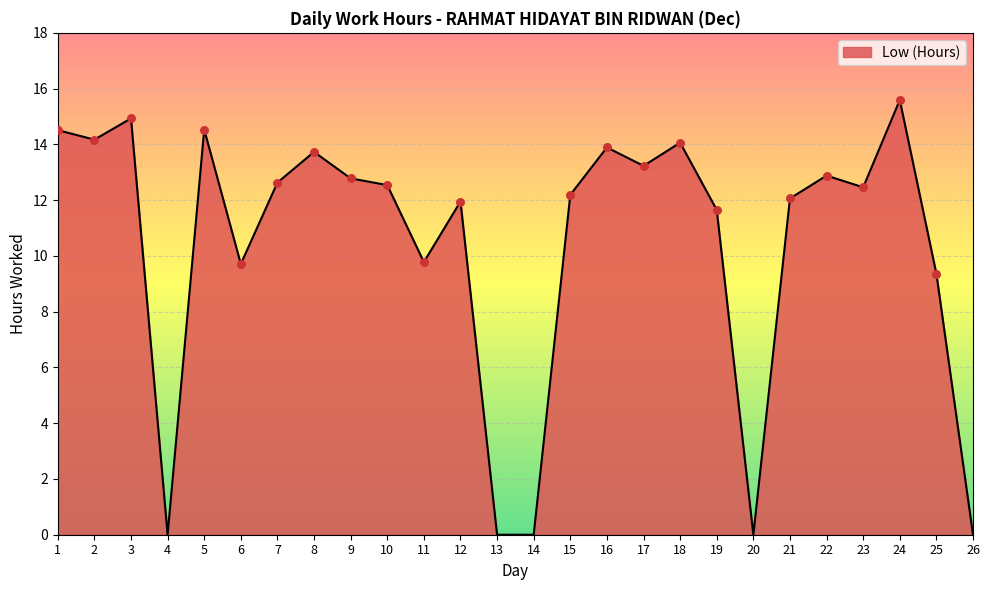

Which has a higher value, 22 or 21?

22